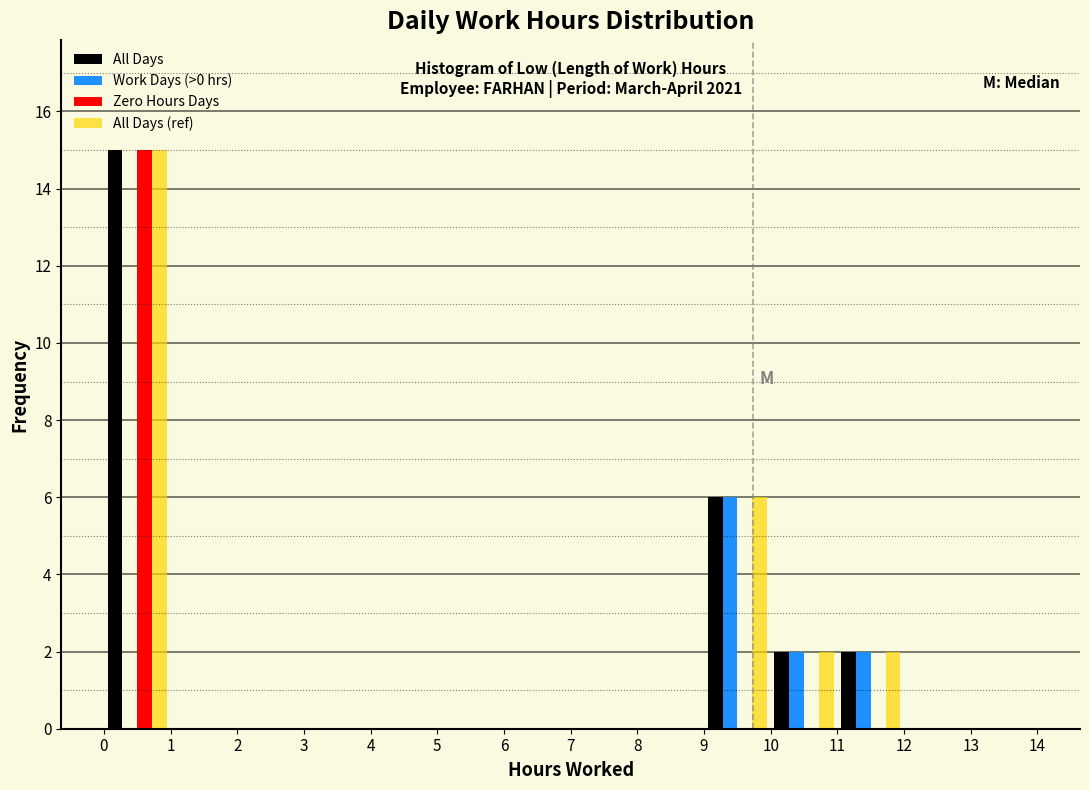

In the All Days series, which range on the x-axis has the tallest bar?

0 to 1